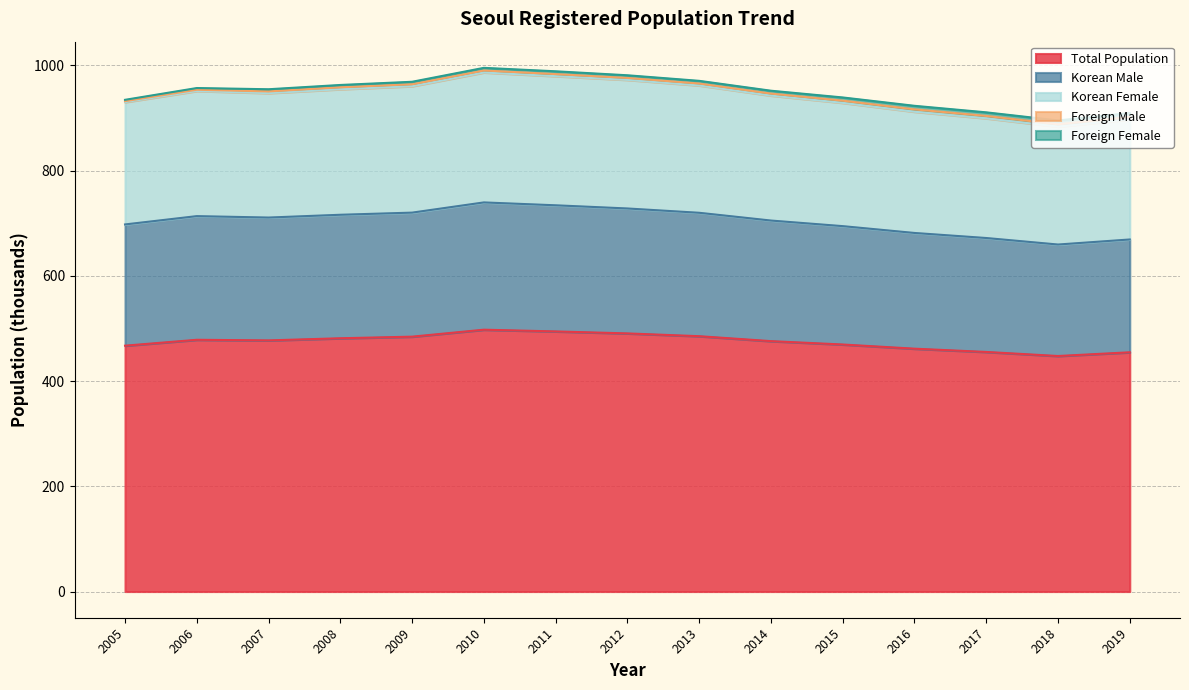

How many values in the Total Population series are below 477?

7